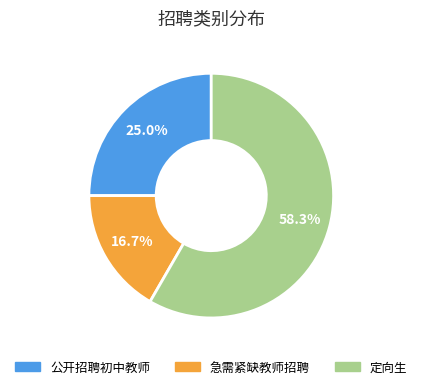

Rank the categories by value from highest to lowest.

定向生, 公开招聘初中教师, 急需紧缺教师招聘